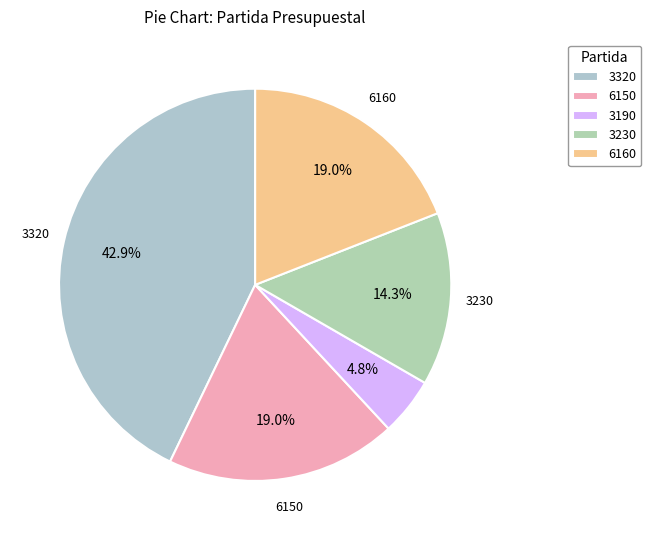

Count the number of slices in the pie.

5